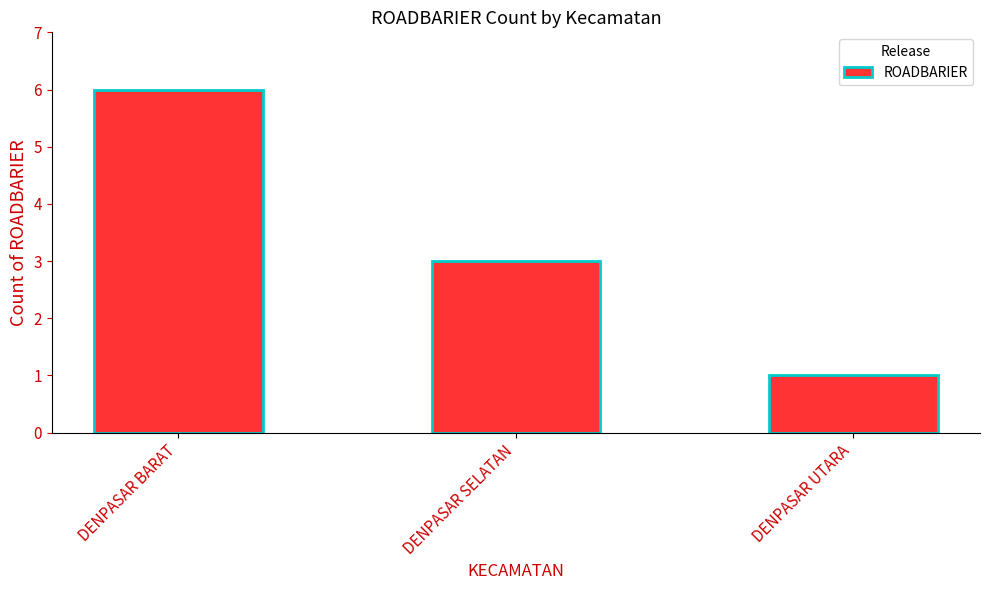

Reading right to left, list all the values displayed in this chart.

1	3	6